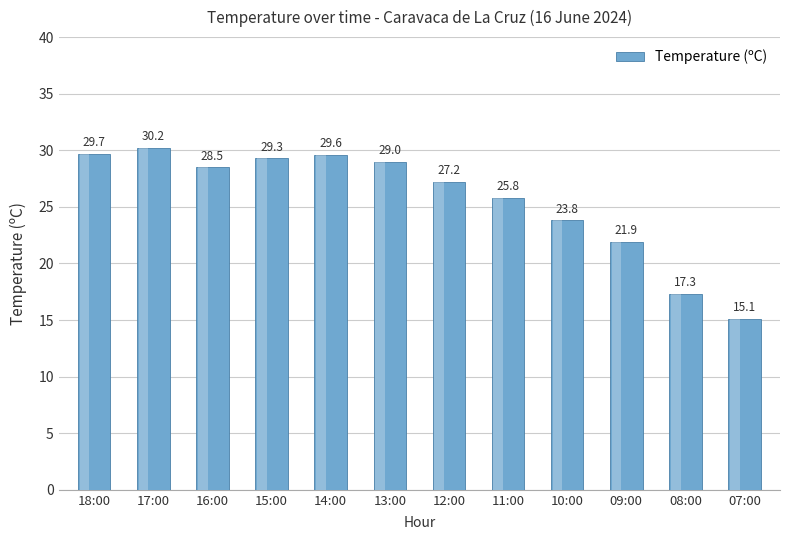

Which has a higher value, 16:00 or 18:00?

18:00